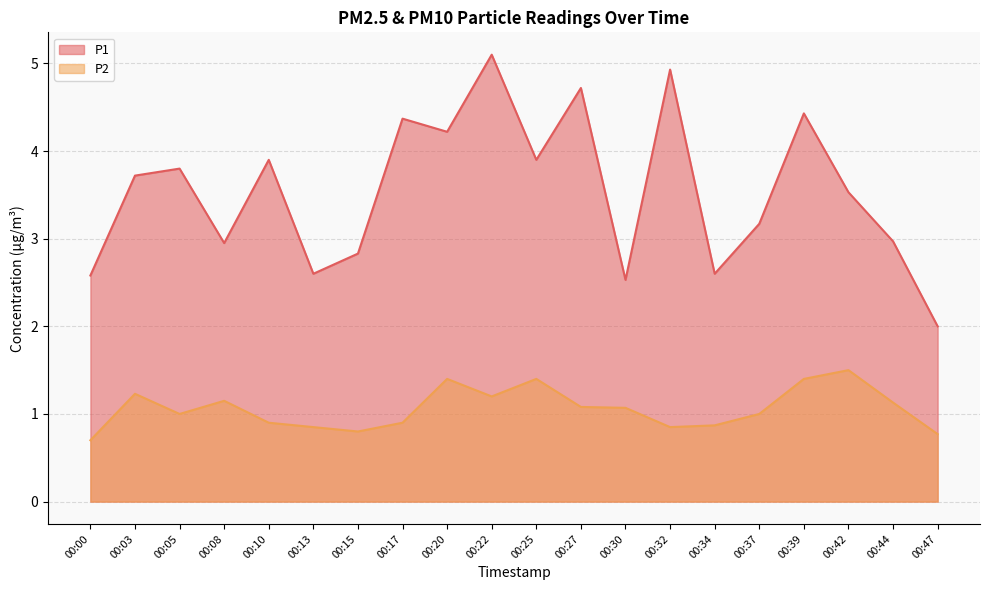

At which category does P1 reach its first local peak?

00:05